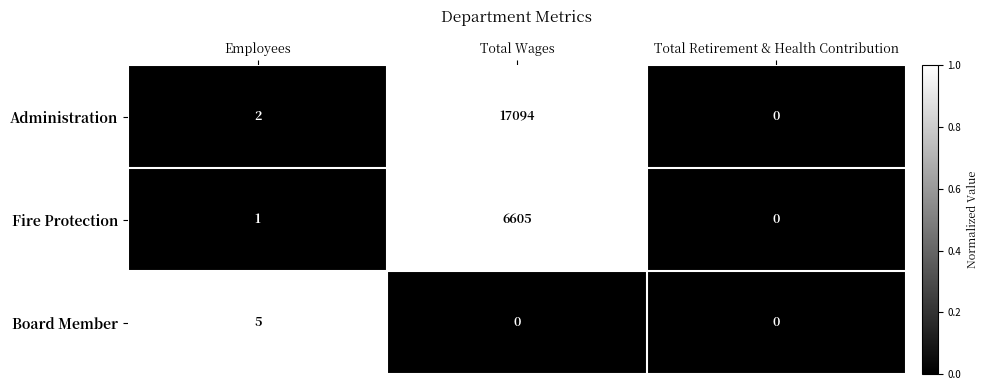

Which series has the largest total across all categories?

Administration